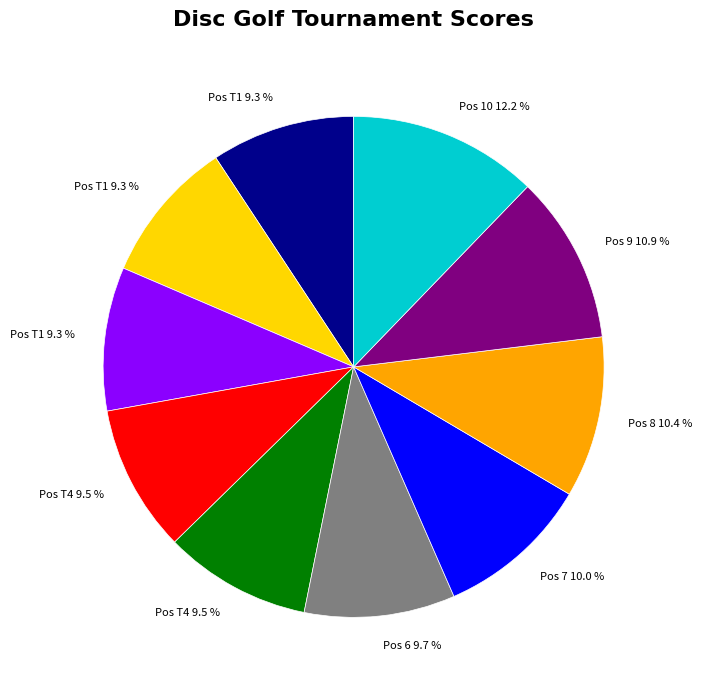

Is there any slice that represents more than half of the pie?

No